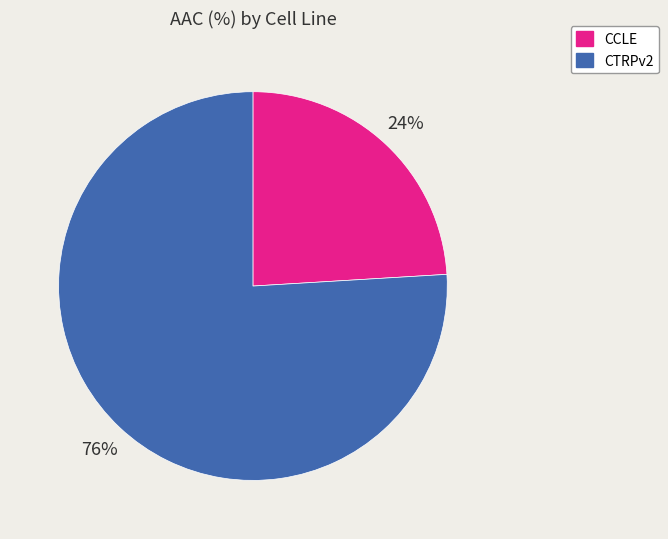

What percentage is the CTRPv2 slice, to the nearest percent?

76%